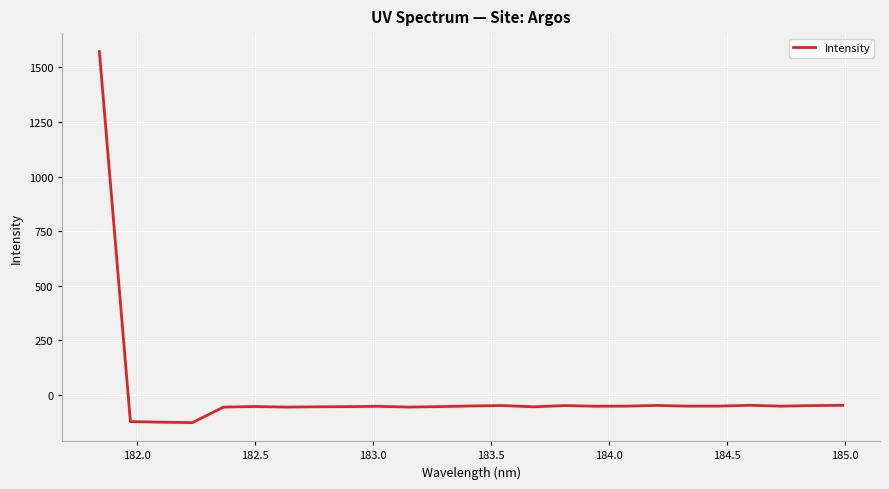

What is the minimum value shown in the chart?

-126.3